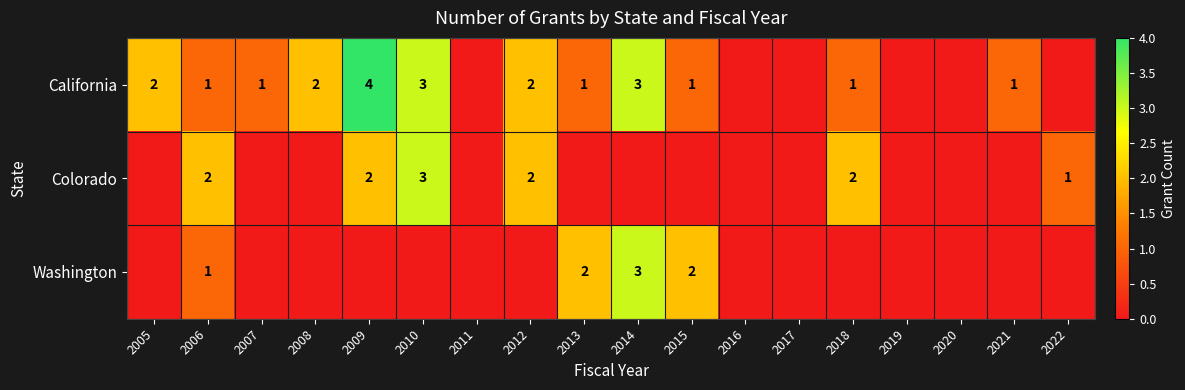

Is it true that Colorado equals 2 at 2018?

True